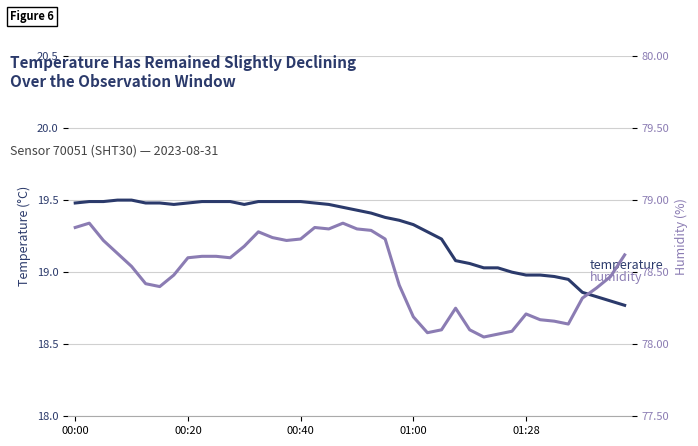

Is the value of humidity at 17 greater than the value of temperature at 24?

Yes